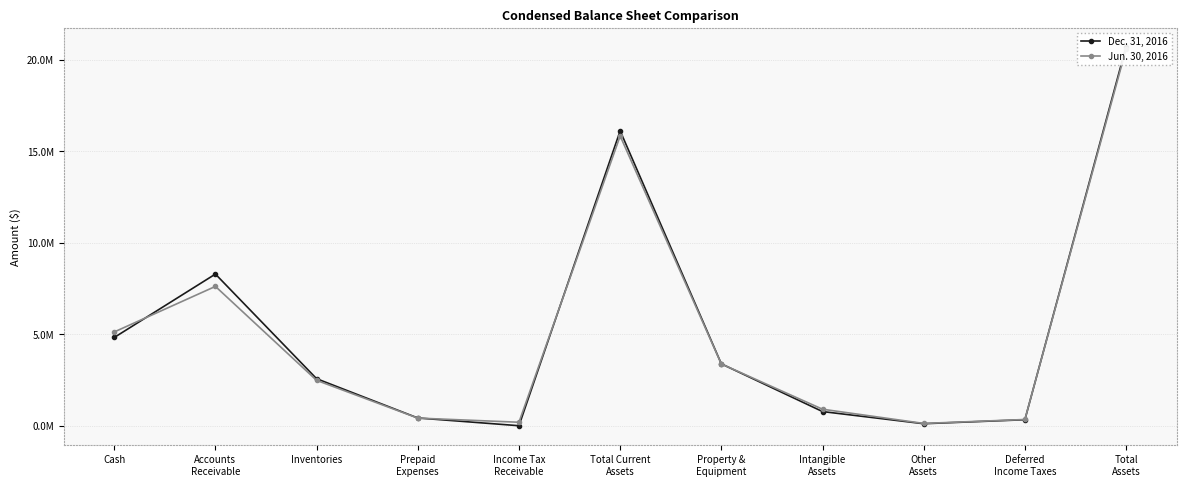

What is the total value across all series at Cash?

9944859